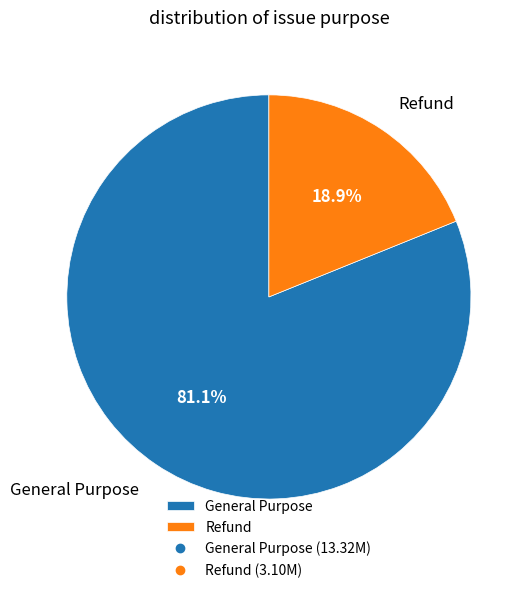

Rank the categories by value from lowest to highest.

Refund, General Purpose